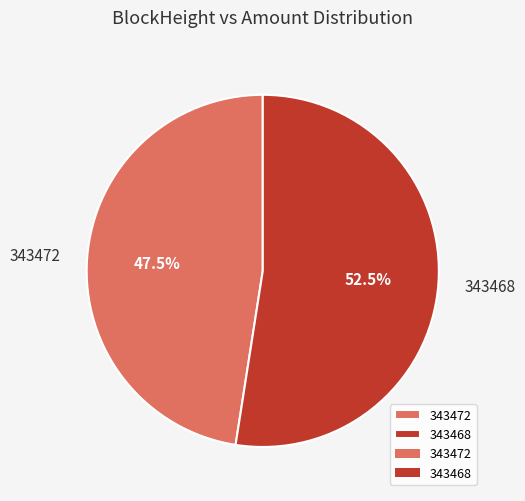

Does 343468 represent more than half of the total?

Yes